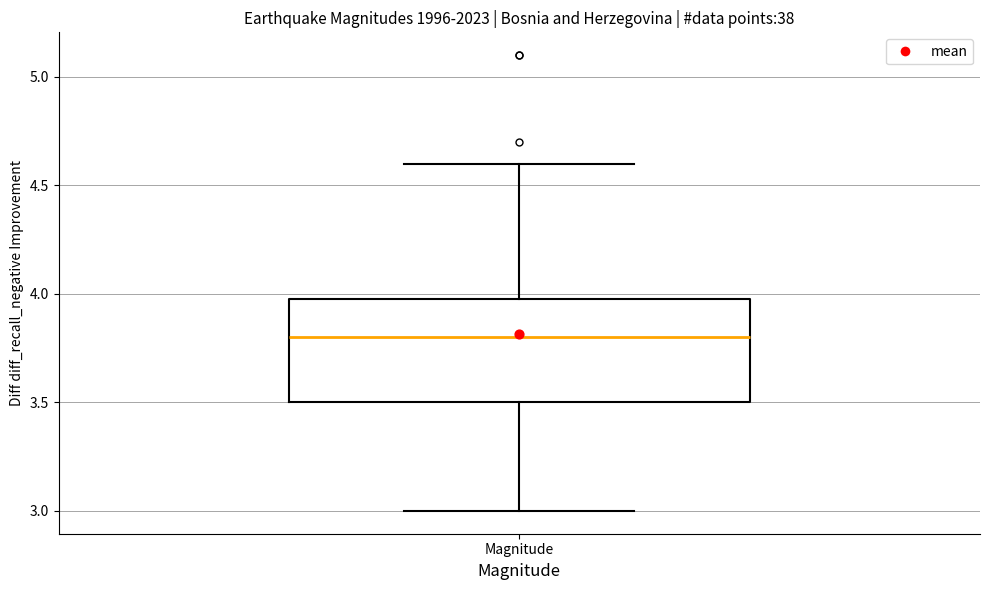

Transcribe this box plot: give where the median line is, the range the box spans, and where the two whiskers end, as read against the y-axis. The values are not printed on the chart, so give them approximately, as read against the axis.

median 3.8, box 3.5 to 4.0, whiskers 3.0 to 4.6